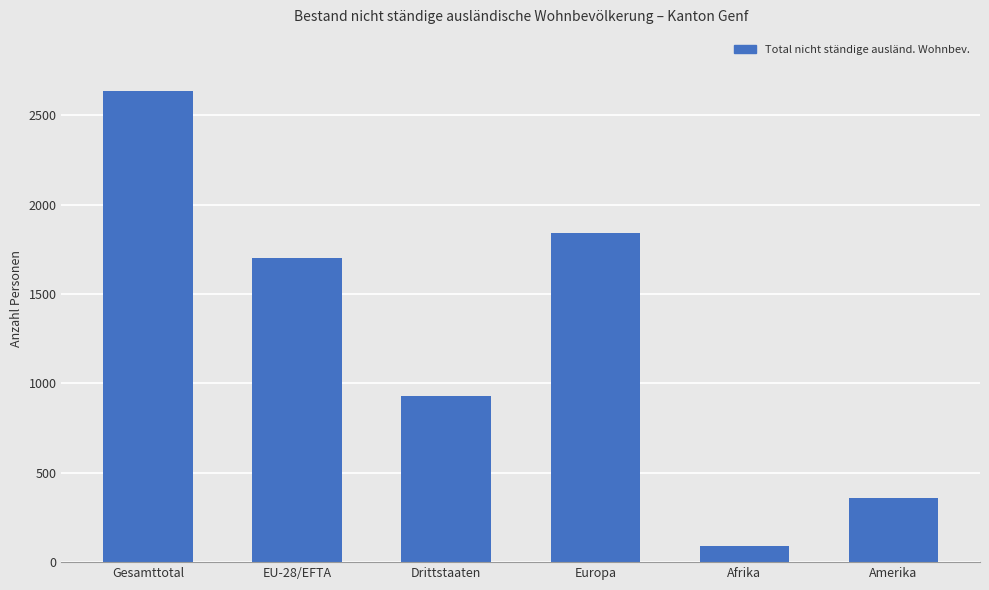

What is the label of the 1st bar from the right?

Amerika